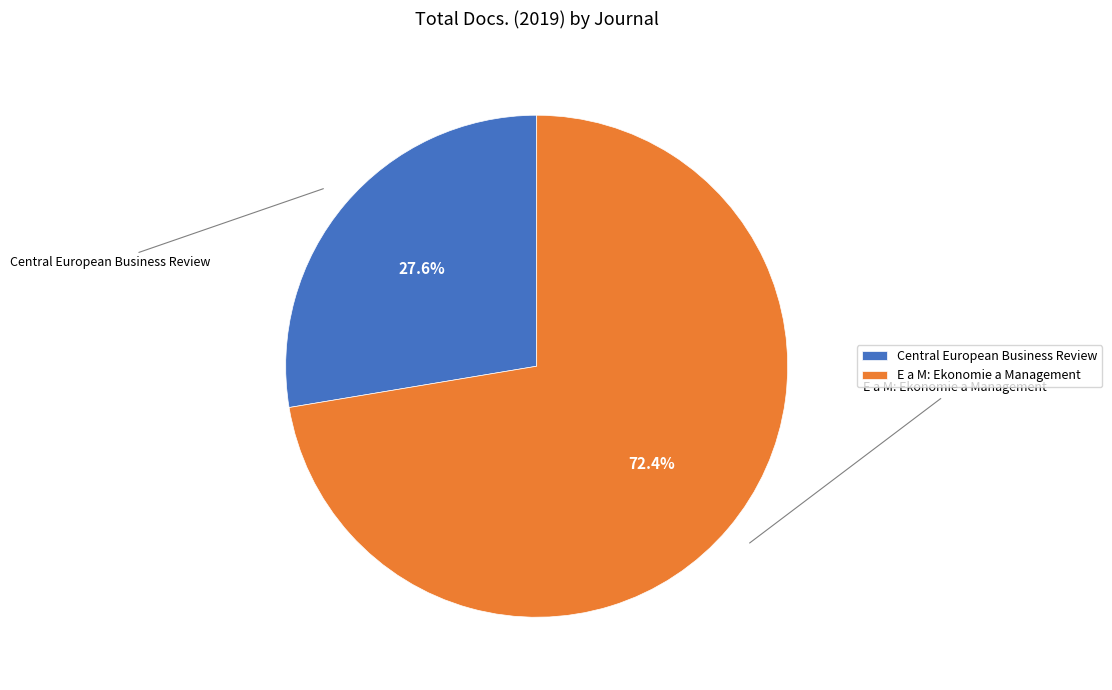

Count the number of slices in the pie.

2